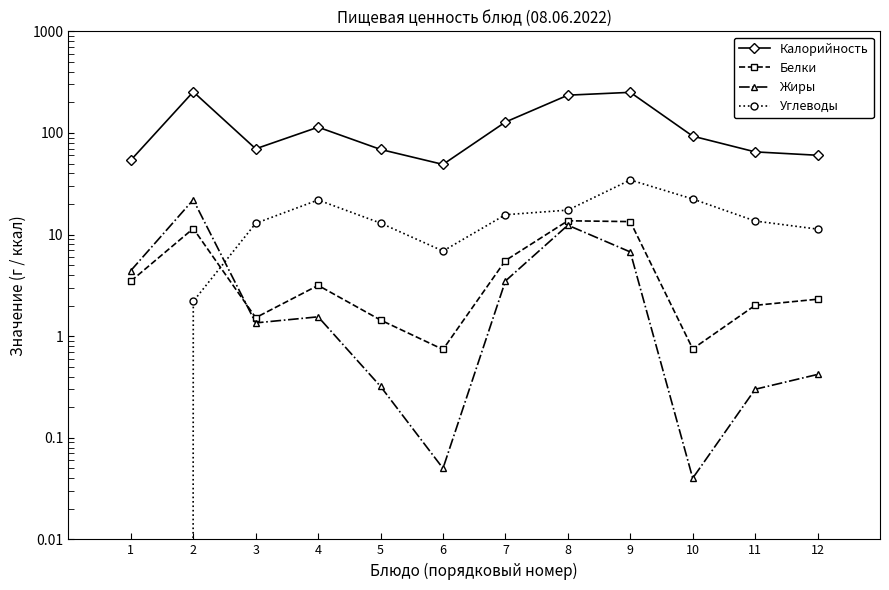

Which series changed the most between 1 and 3?

Калорийность